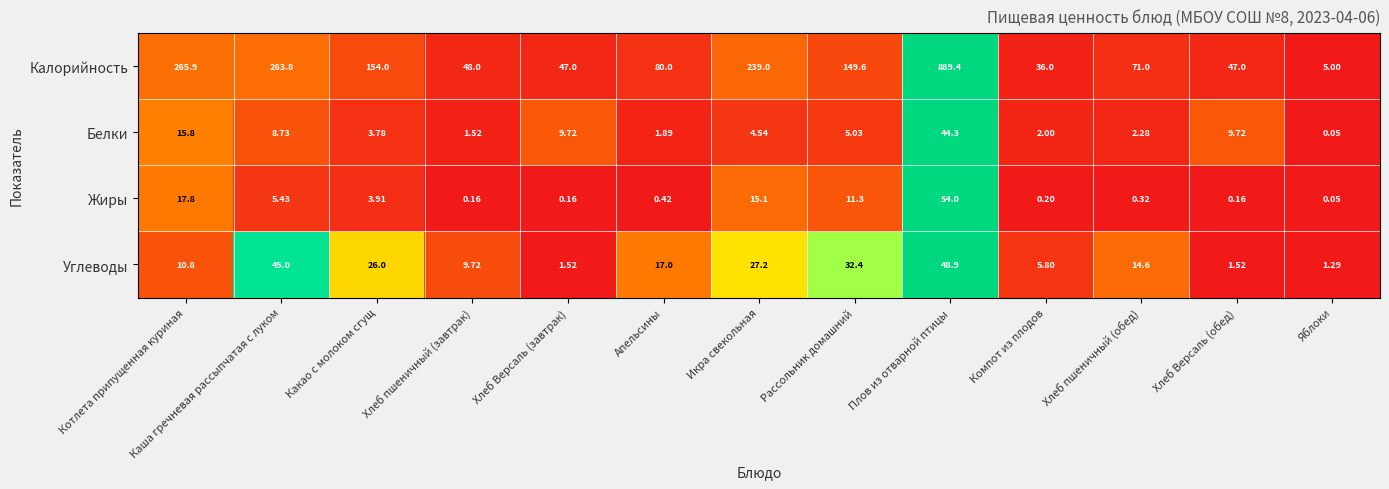

Which series has the largest total across all categories?

Калорийность